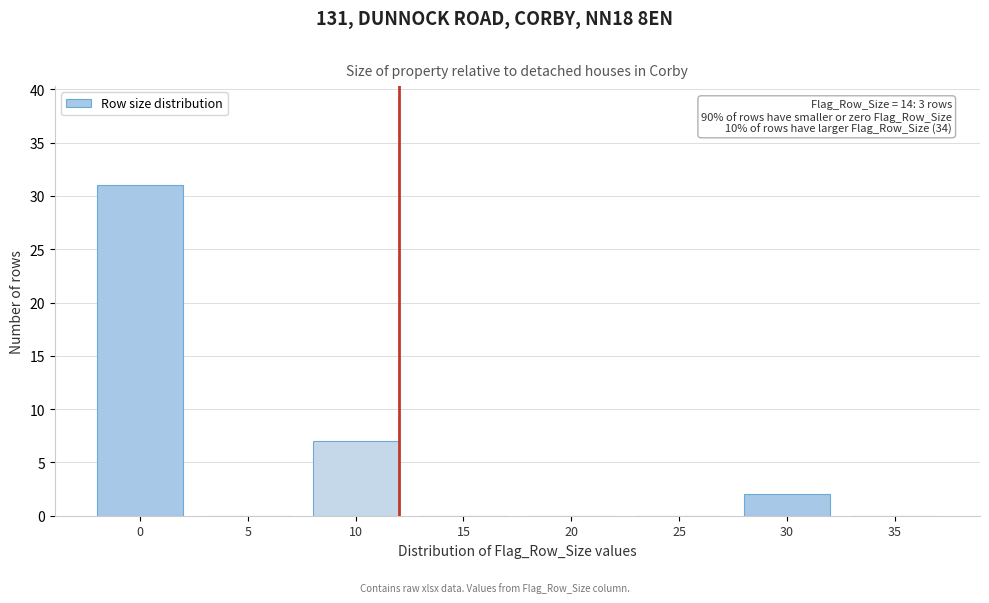

Reading left to right, what are all the values shown in this chart?

0=31	5=0	10=7	15=0	20=0	25=0	30=2	35=0